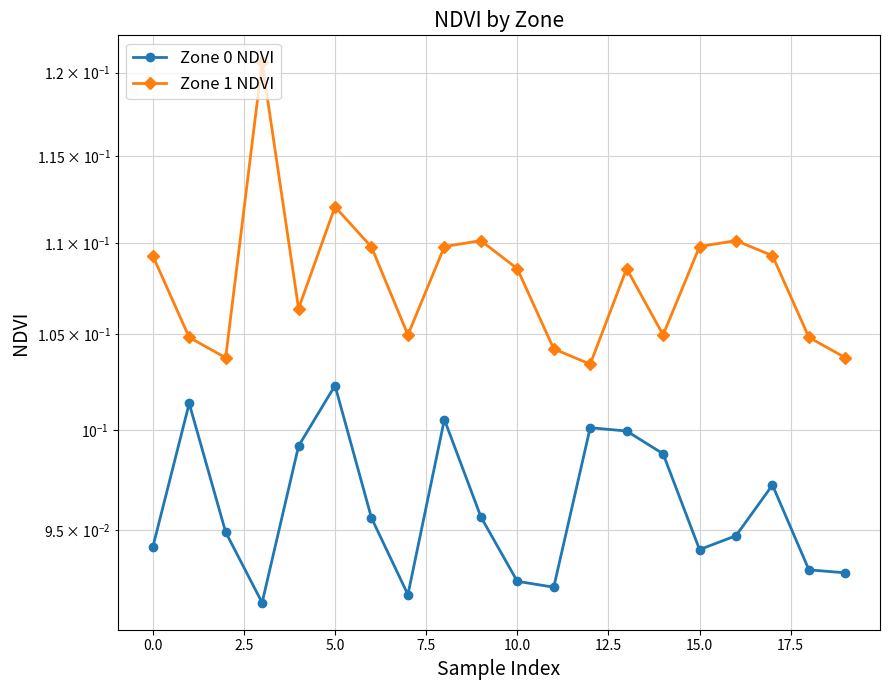

The value of Zone 0 NDVI at 0.0 is 0.0. True or false?

False